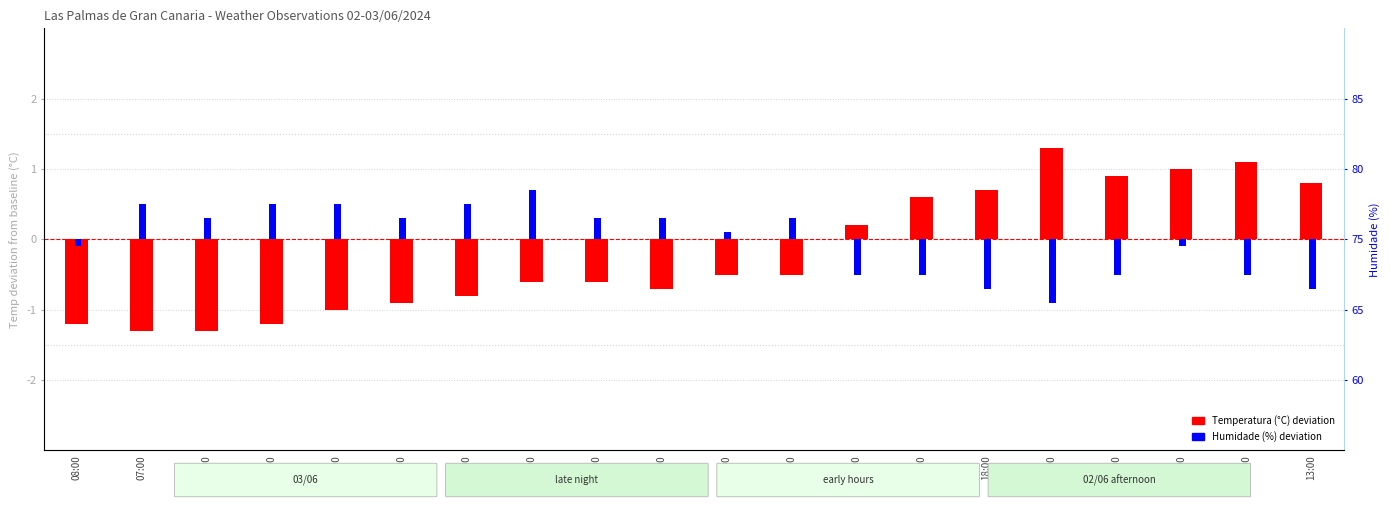

What are all the series names shown in the legend?

Temperatura (C), Humidade (%)